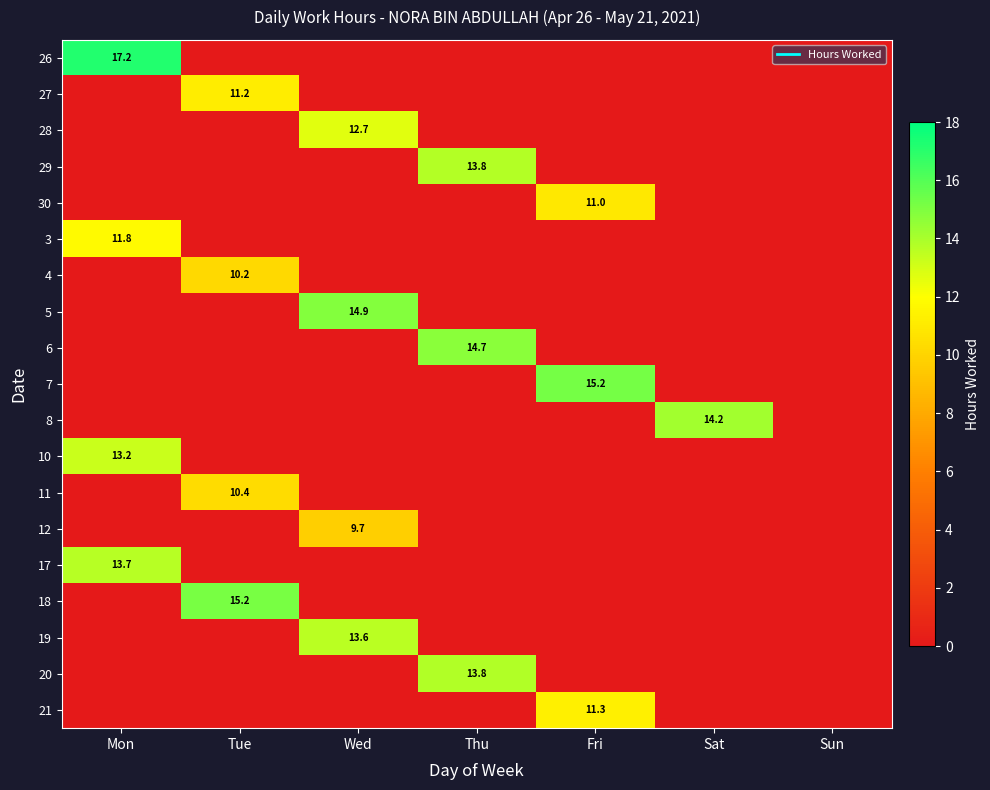

What is the average value of the 27 series?

1.6